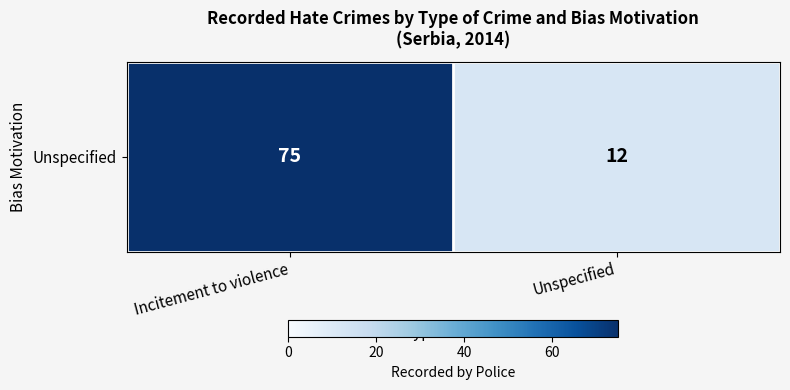

Rank the categories by value from highest to lowest.

Incitement to violence, Unspecified